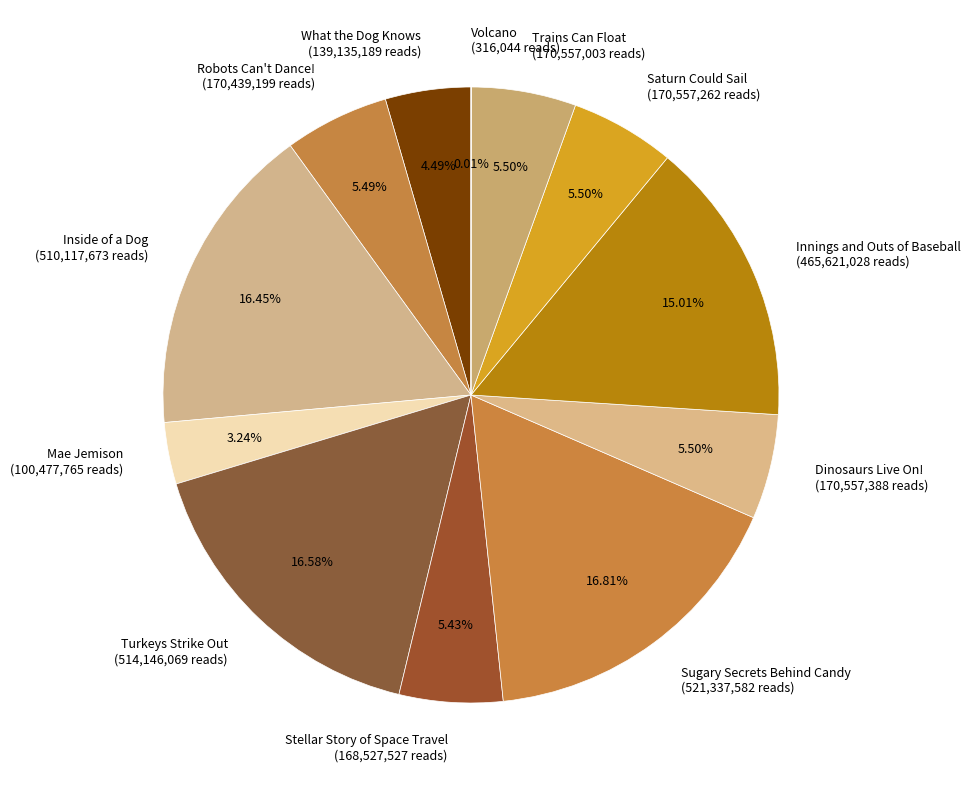

To the nearest percent, what is the average slice percentage?

8%